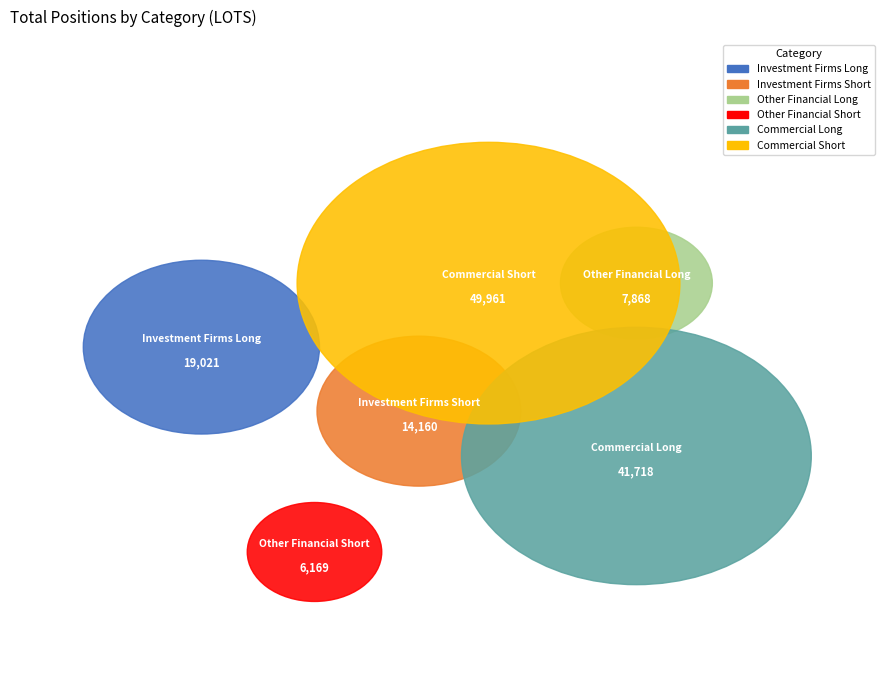

To the nearest percent, what is the difference between the largest and smallest slice percentages?

32%